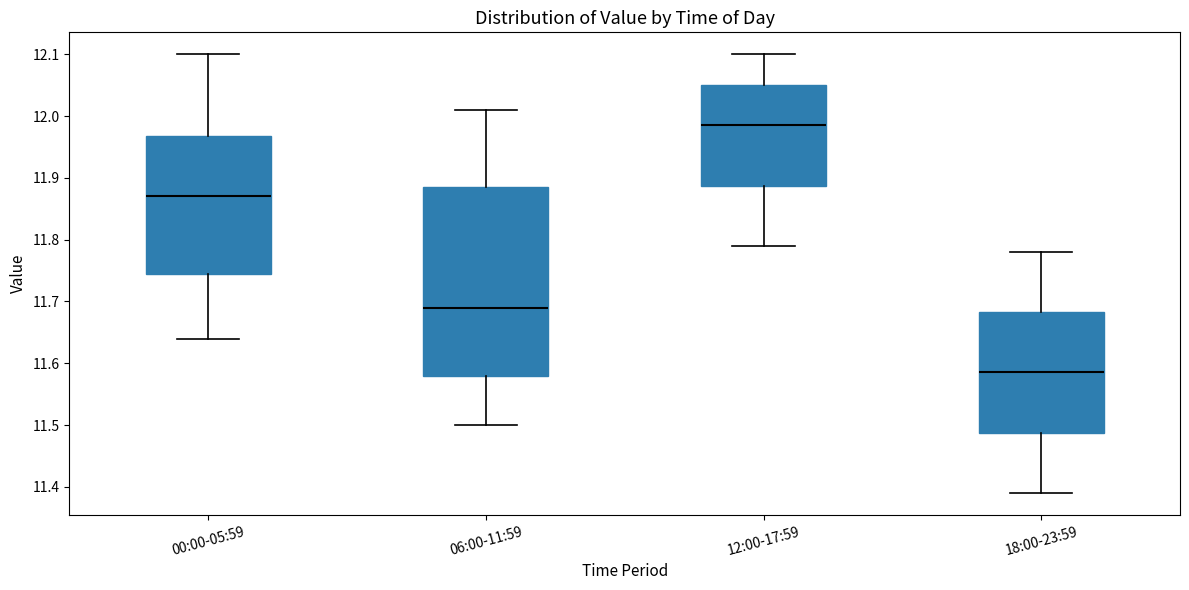

Where does the lower whisker of the box for 12:00-17:59 end on the y-axis? The values are not printed on the chart, so give them approximately, as read against the axis.

11.79